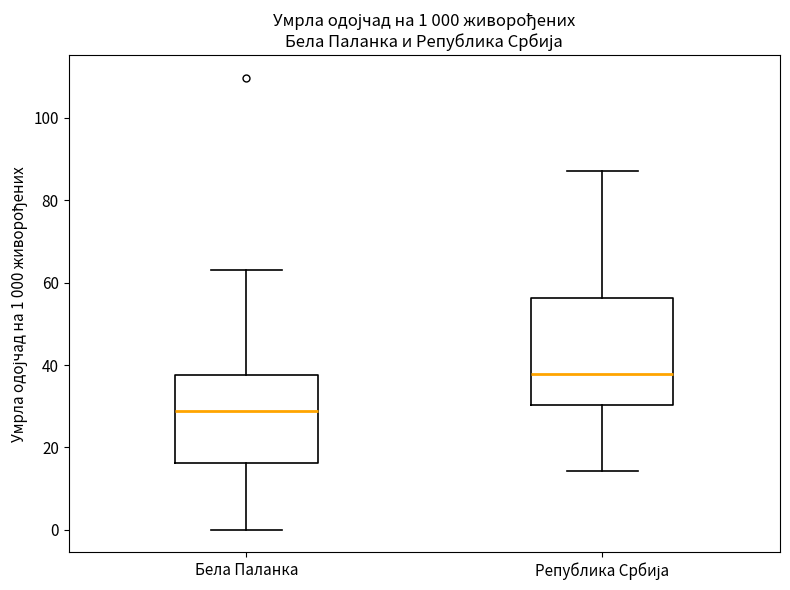

Which box has the highest median line?

Република Србија